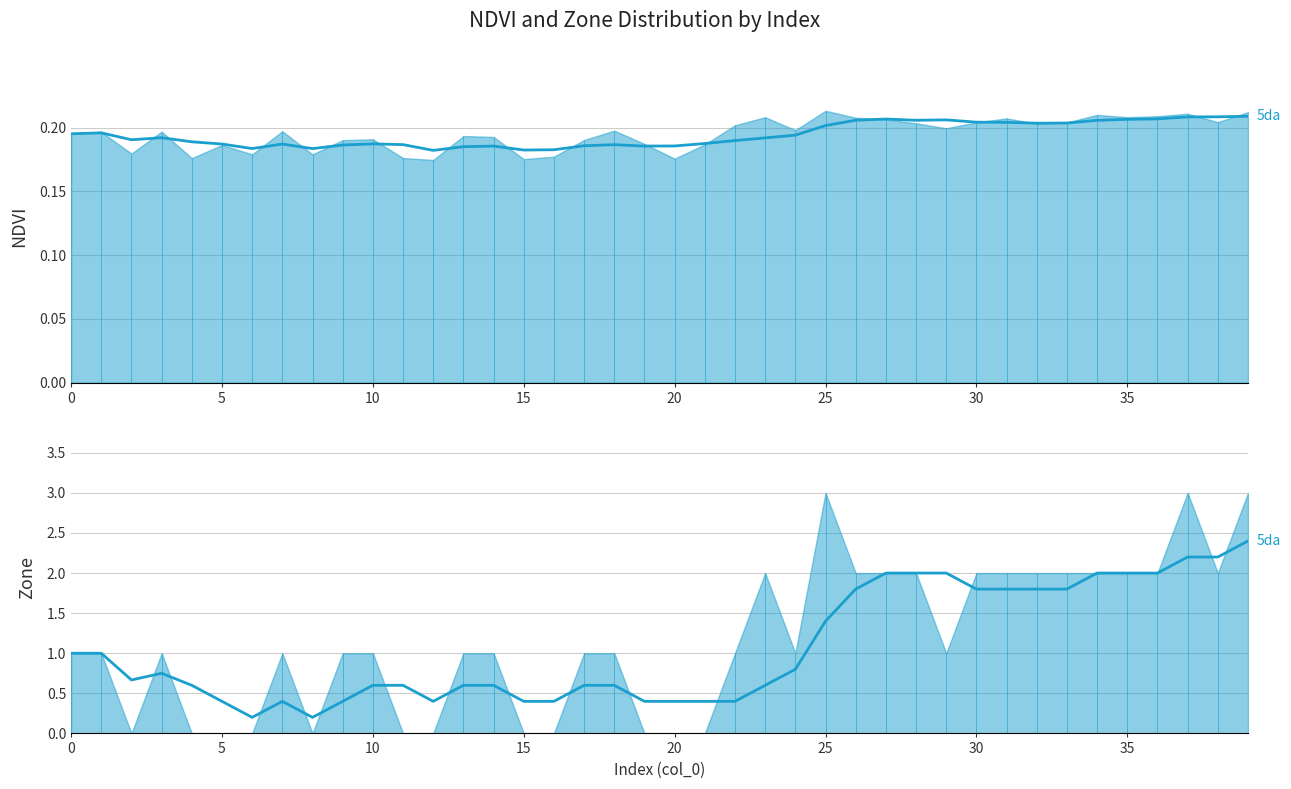

The Zone (smoothed) series shows 0.2 at 20. True or false?

False